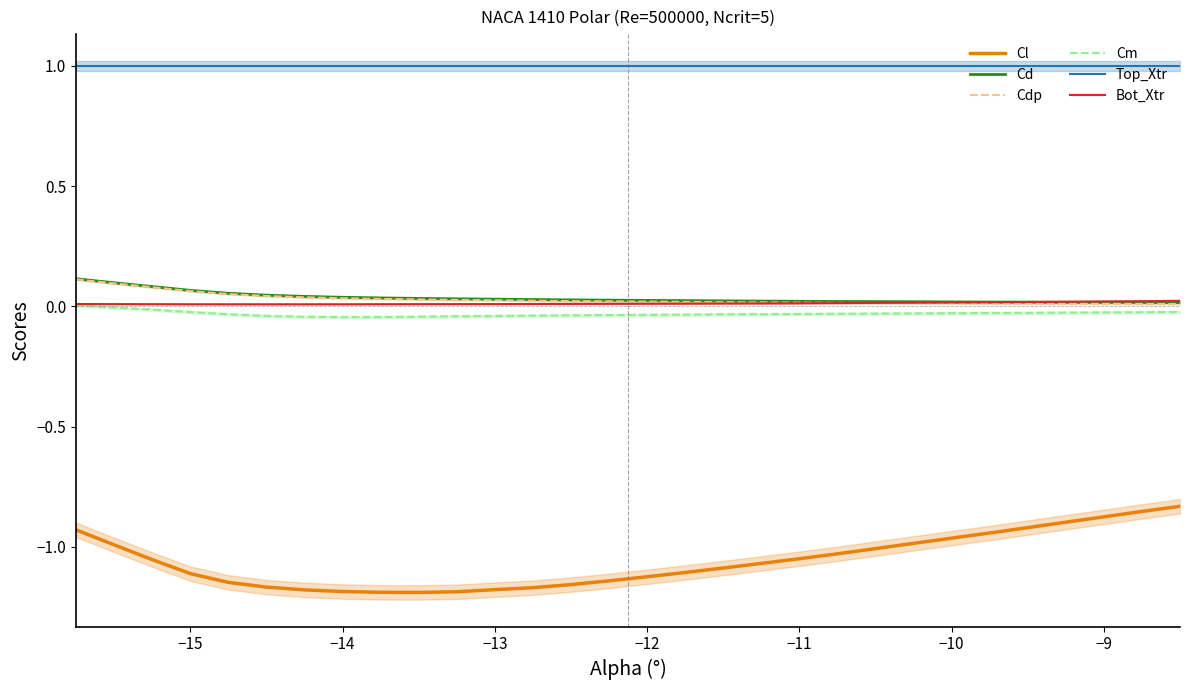

What is the difference between the maximum and minimum values in the Cl series?

0.4